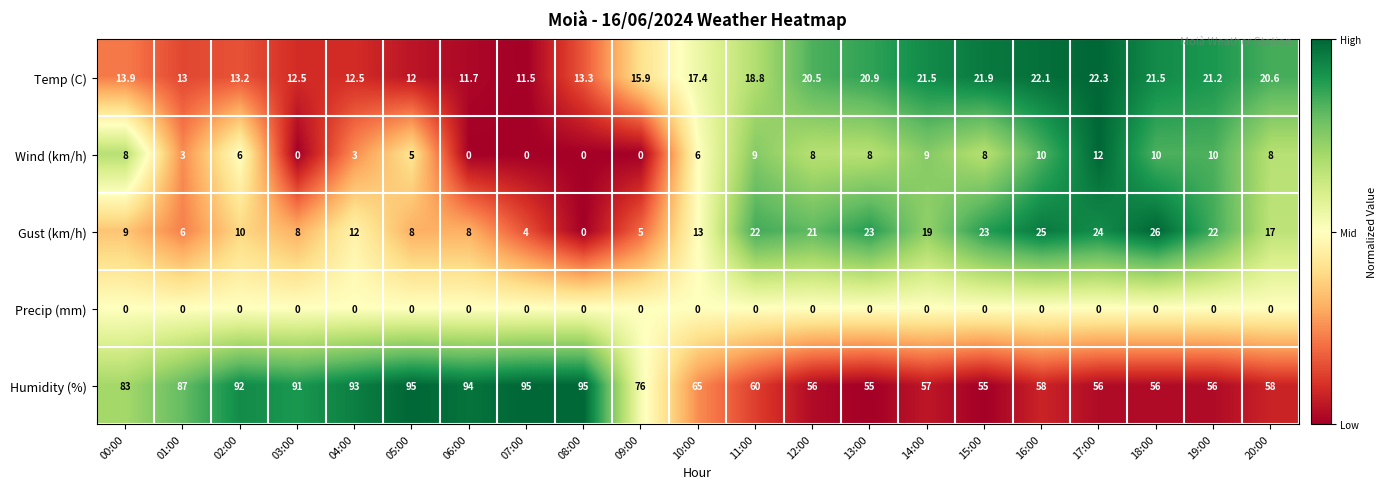

The value of Wind (km/h) at 14:00 is 13.5. True or false?

False